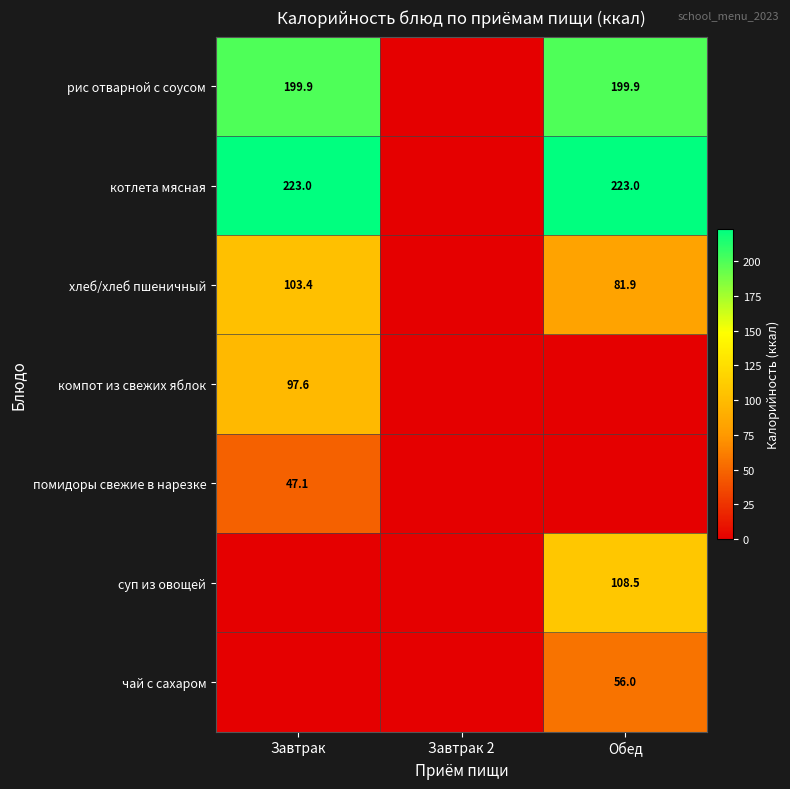

The котлета мясная series shows 223.0 at Обед. True or false?

True